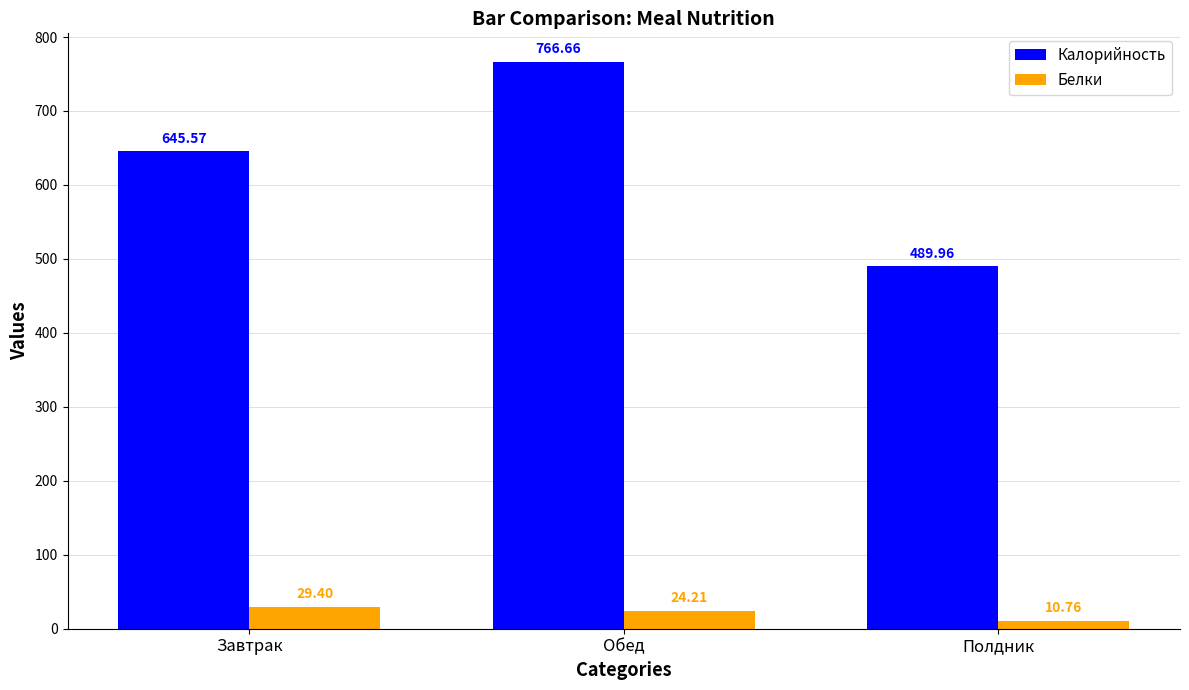

How many bars are there in total?

6